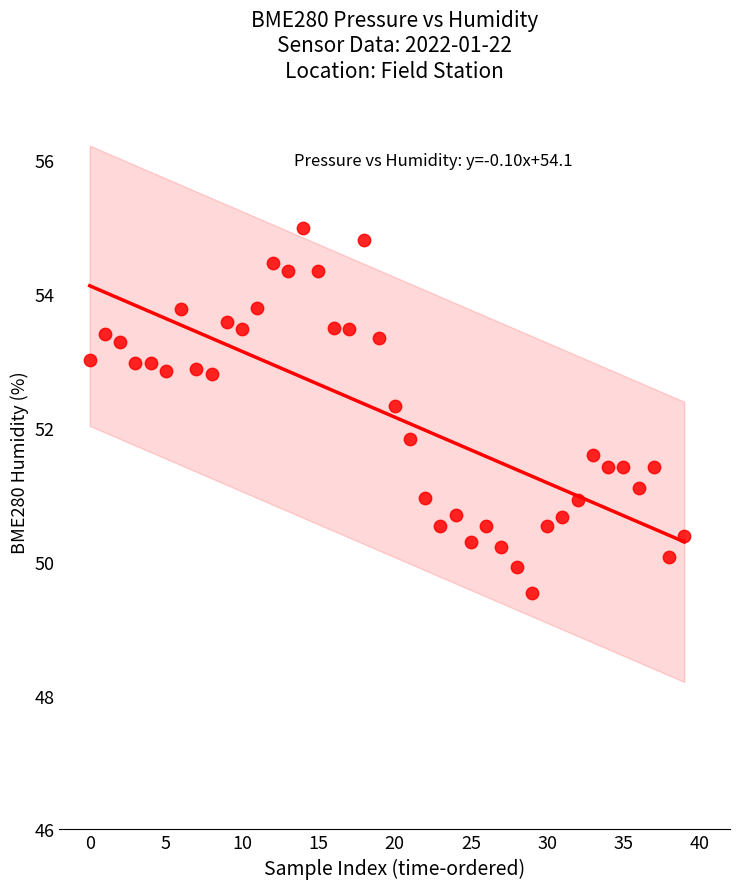

What Y value in the scatter plot is closest to 52?

51.8